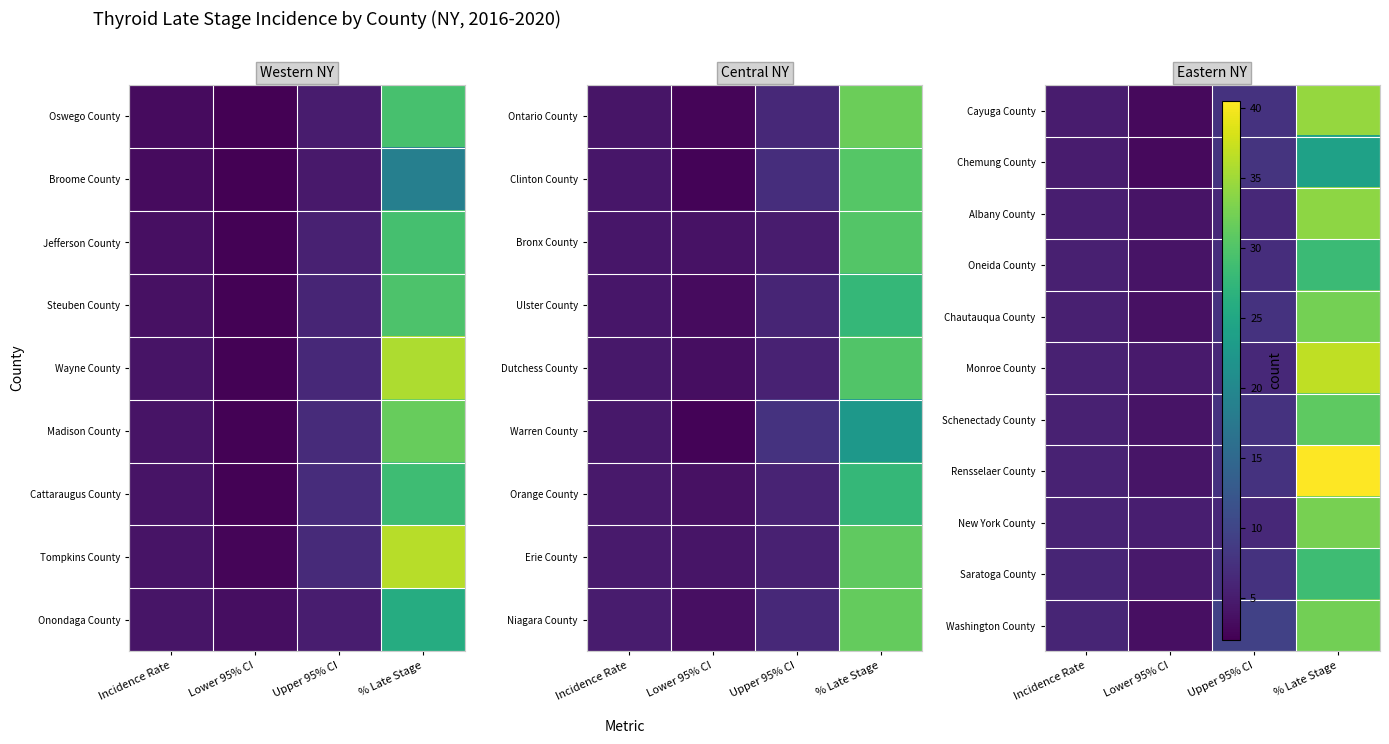

At how many categories does at least one series exceed 27?

1